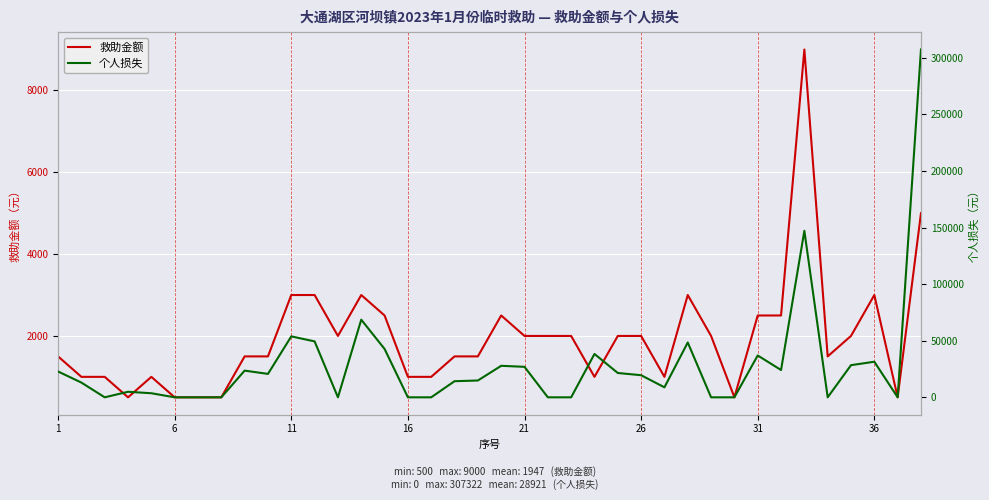

What is the maximum value for 救助金额?

9000